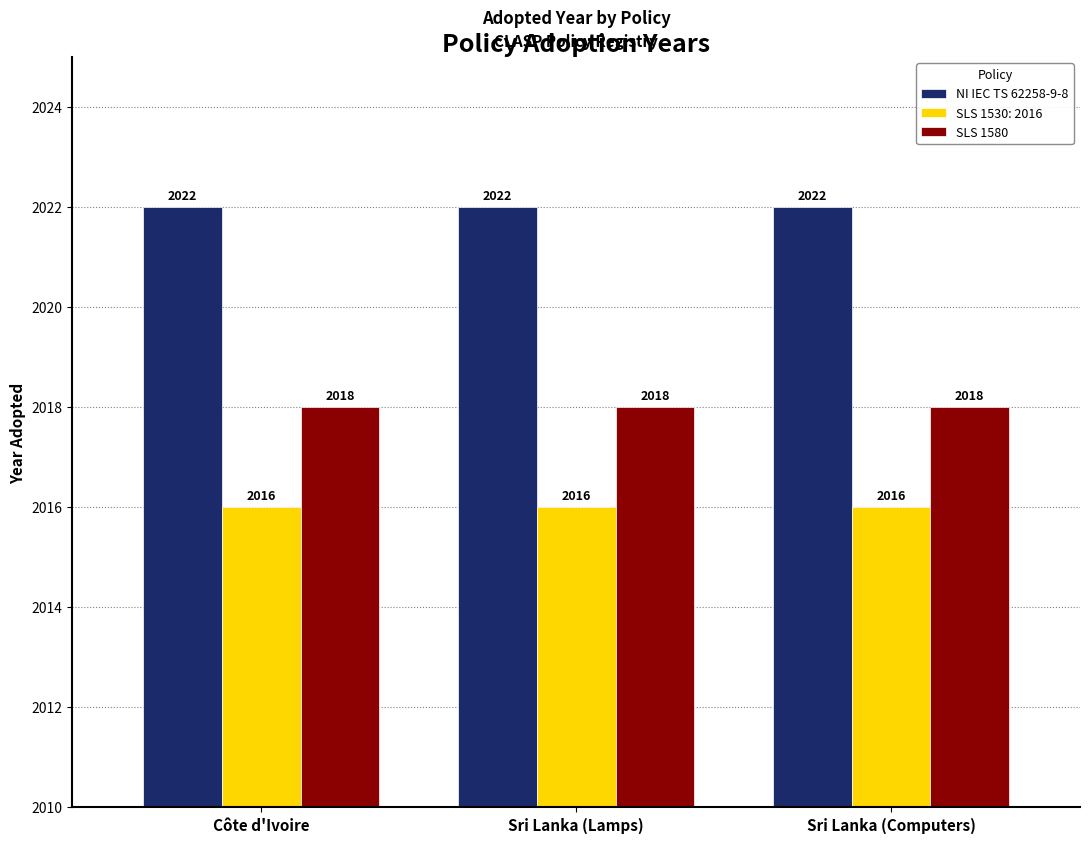

True or false: NI IEC TS 62258-9-8 has a value of 539 at Sri Lanka (Computers).

False